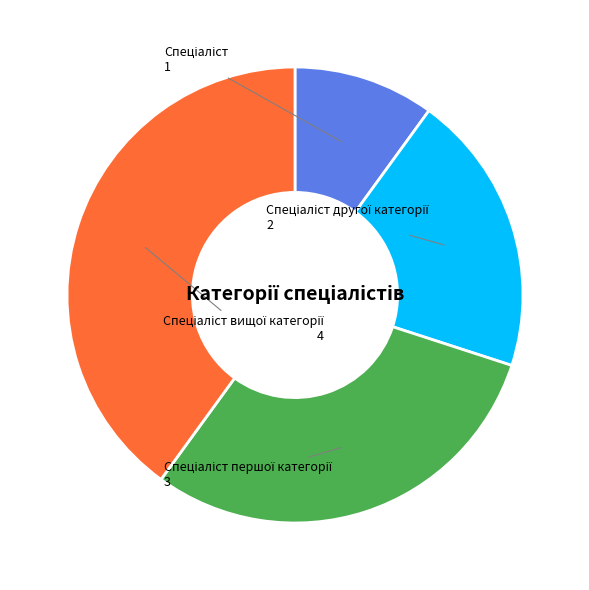

Does any single category account for the majority?

No